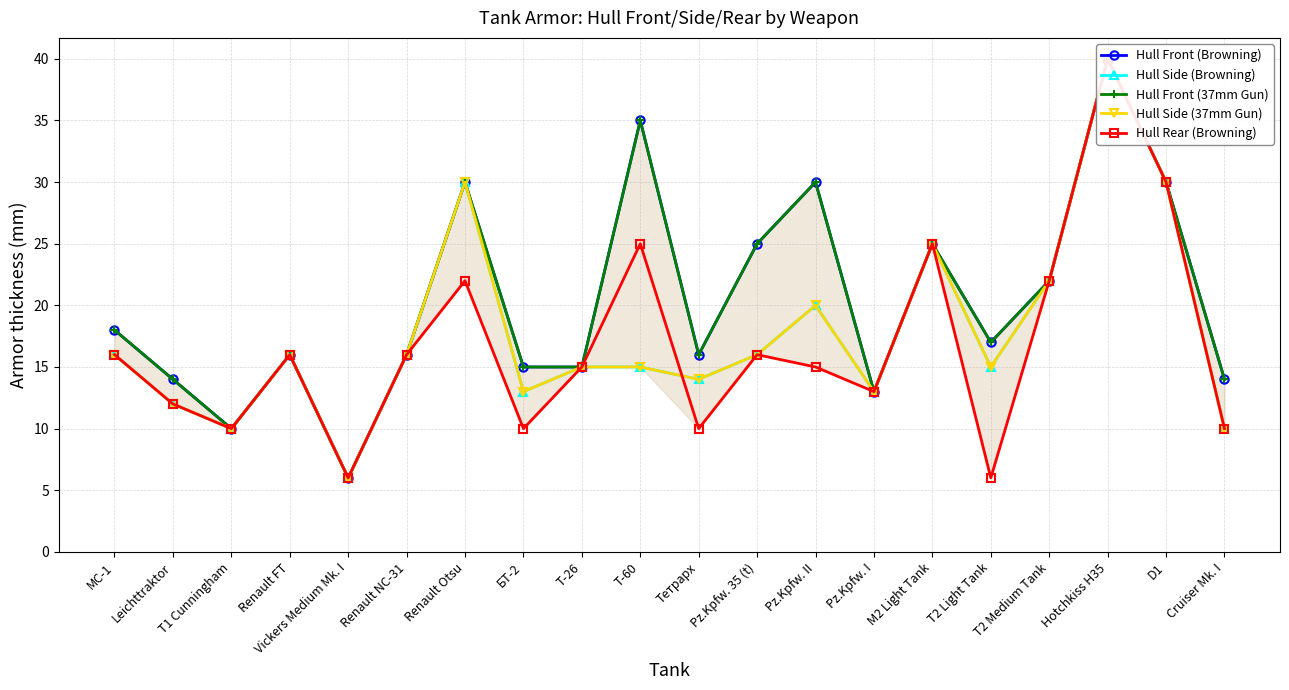

Where is Hull Front (37mm Gun) nearest to the value 23?

T2 Medium Tank